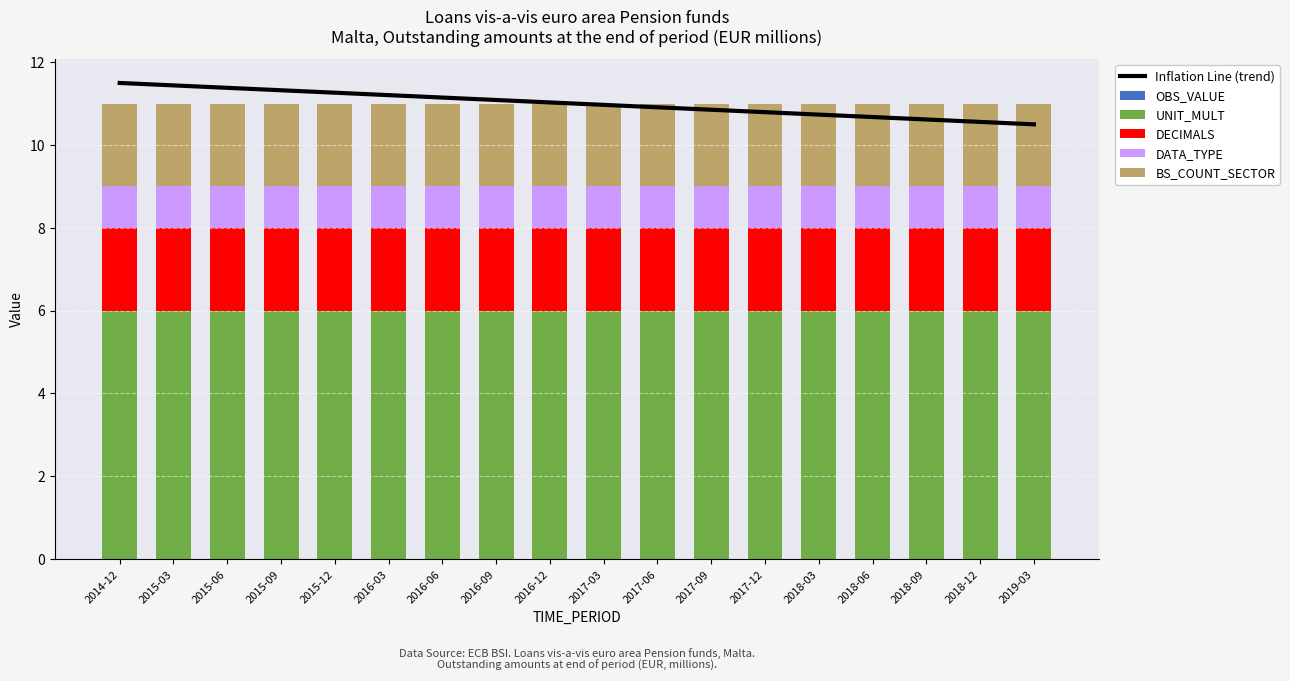

What is the lowest value of the UNIT_MULT series?

6